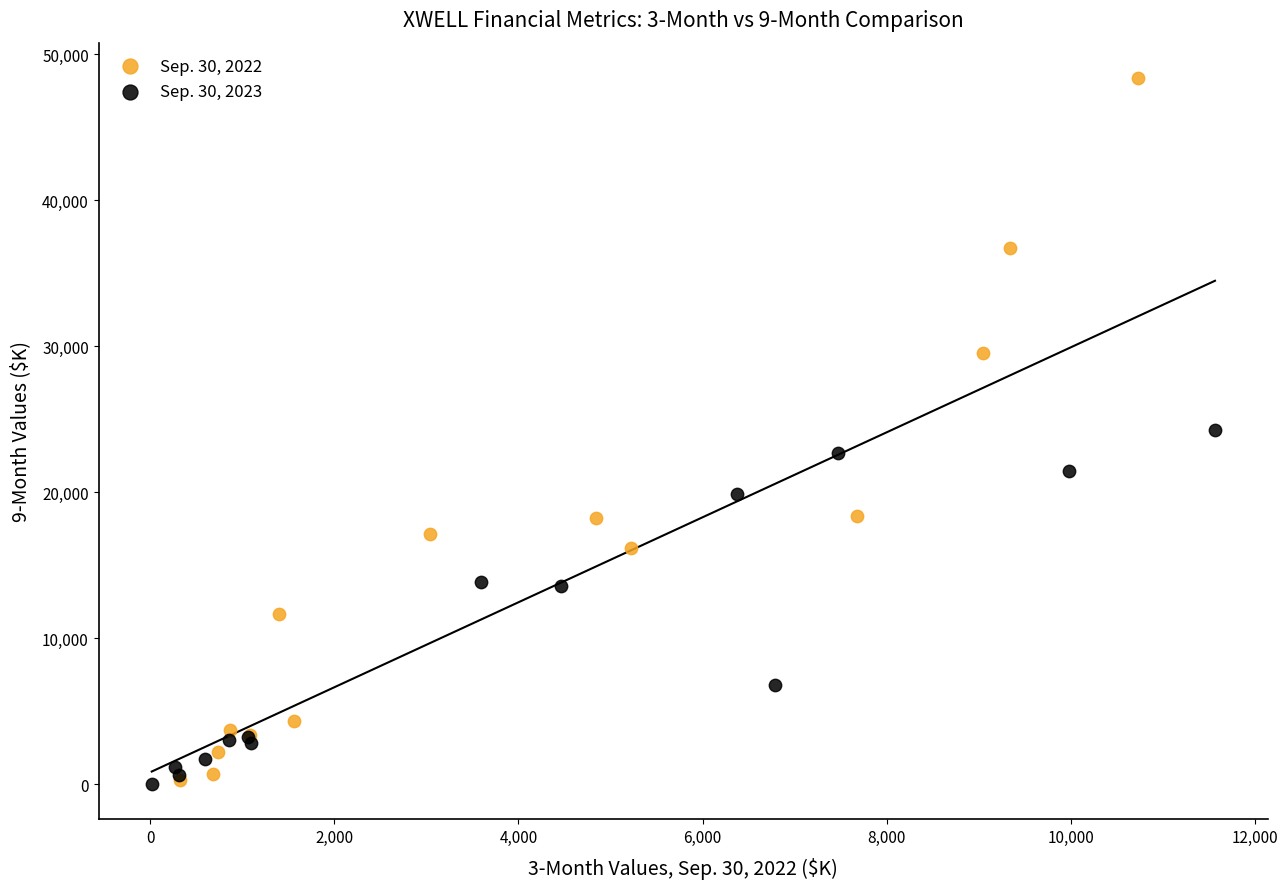

Which series has the largest Y range (max minus min)?

Sep. 30, 2022